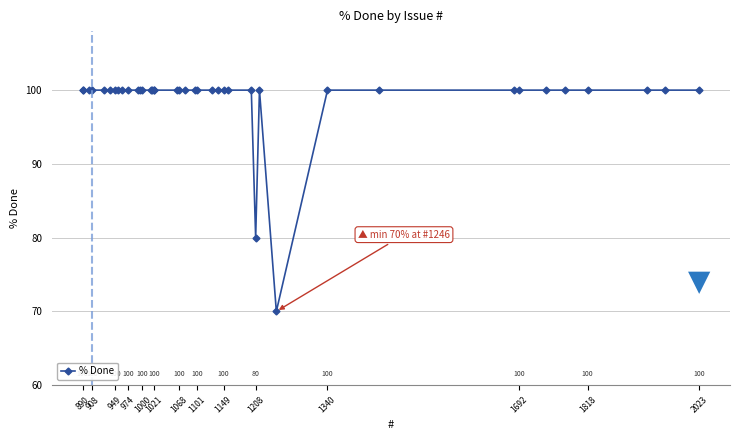

What is the greatest value displayed?

100